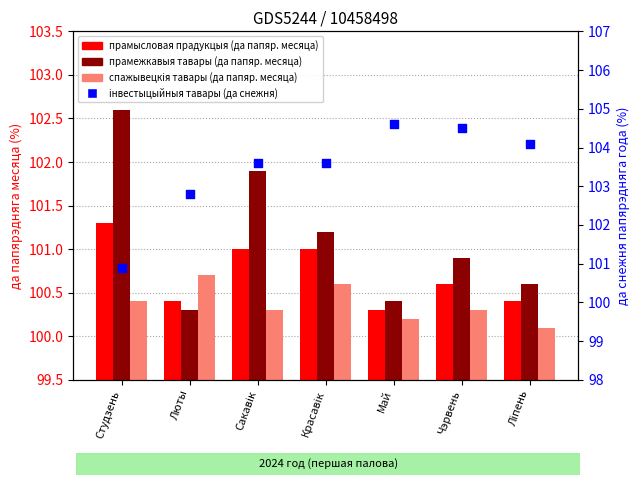

At which category is the sum across all series the highest?

Сакавiк